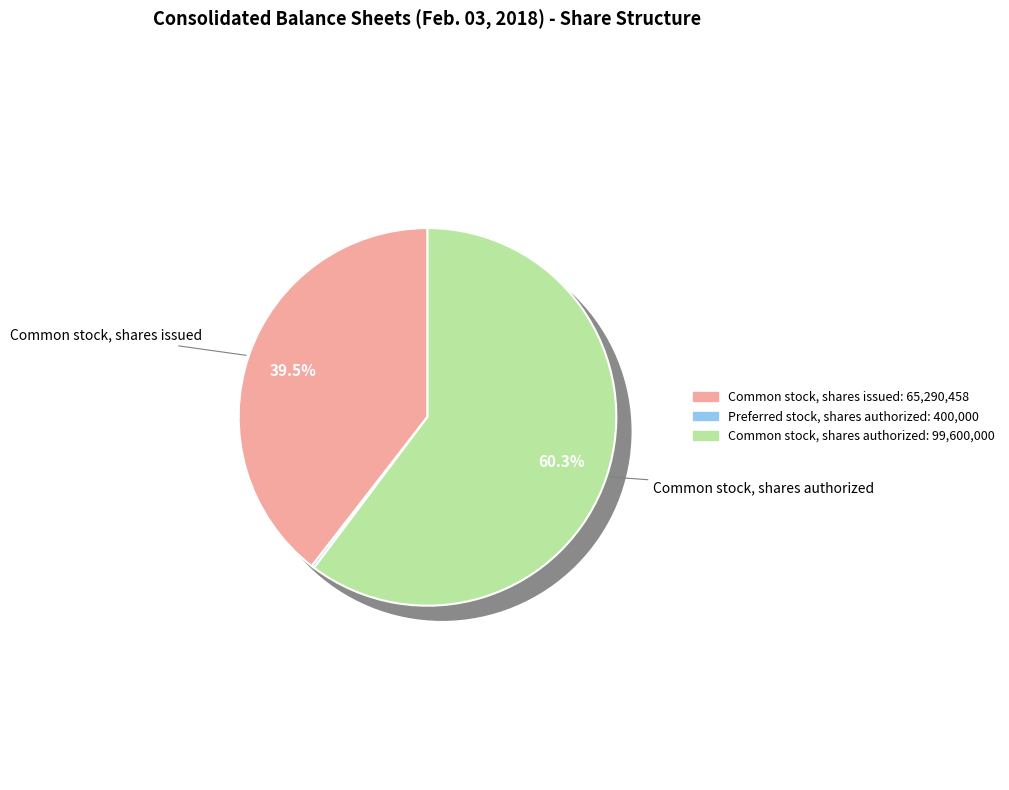

Which slice is the largest?

Common stock, shares authorized